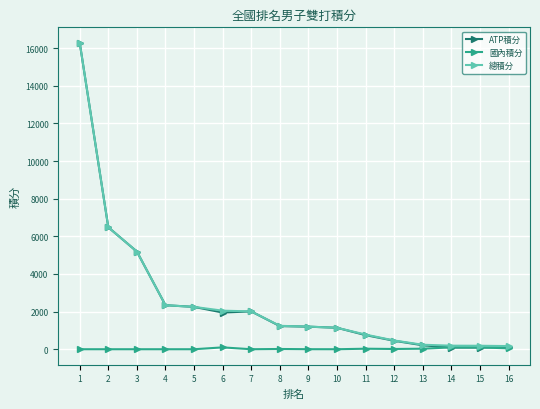

Which series has the widest spread of values?

ATP積分